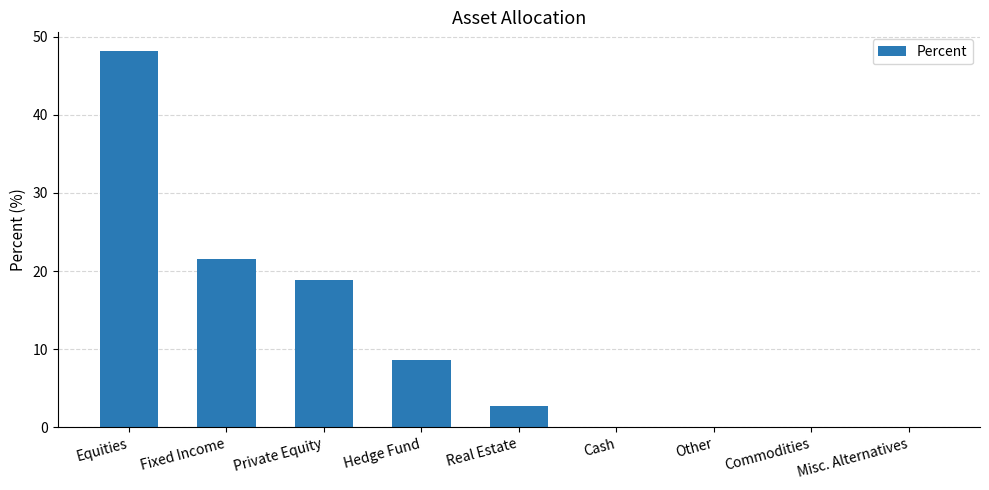

Between Commodities and Fixed Income, which is larger?

Fixed Income